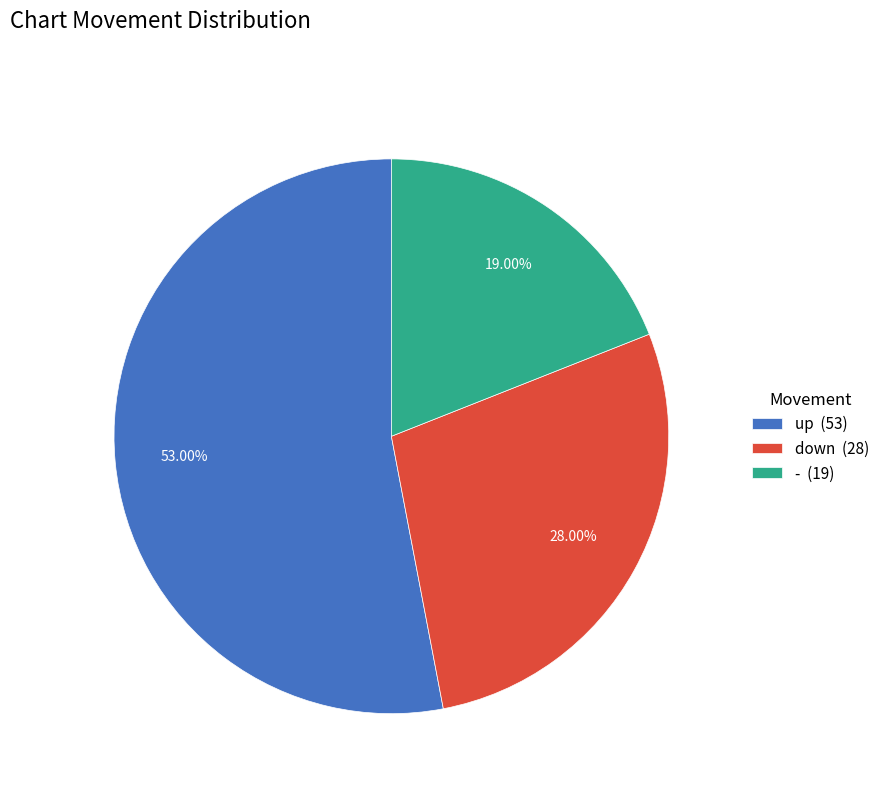

What percentage is the down slice, to the nearest percent?

28%